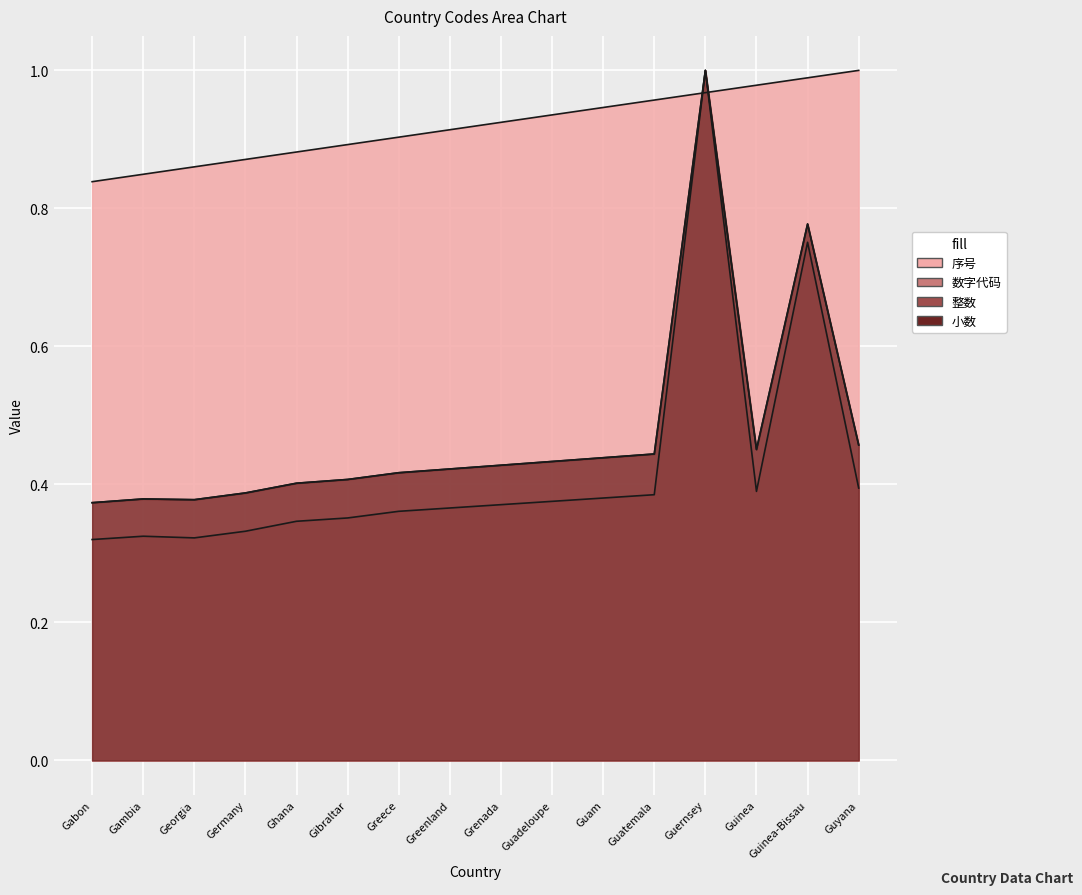

What is the average value of the 序号 series?

0.9